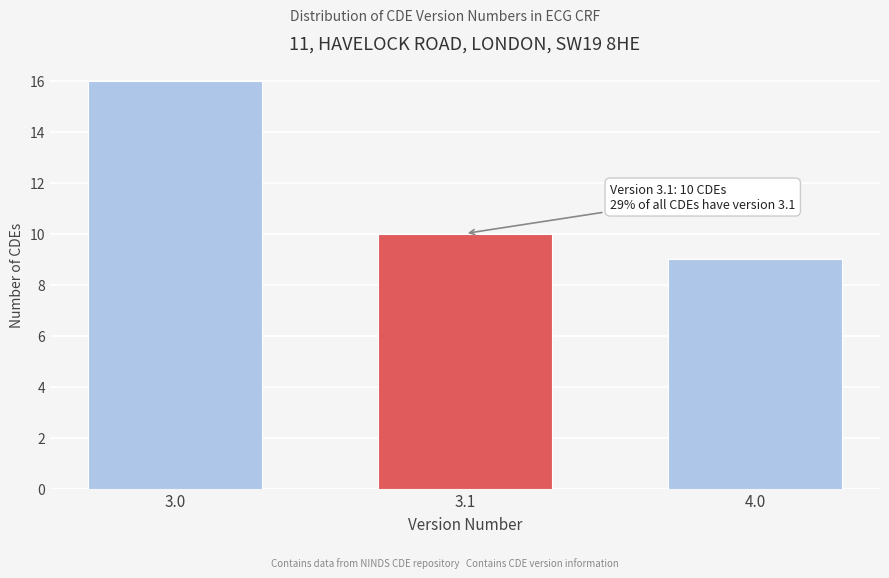

Reading left to right, extract all data points from this chart.

3.0=16	3.1=10	4.0=9